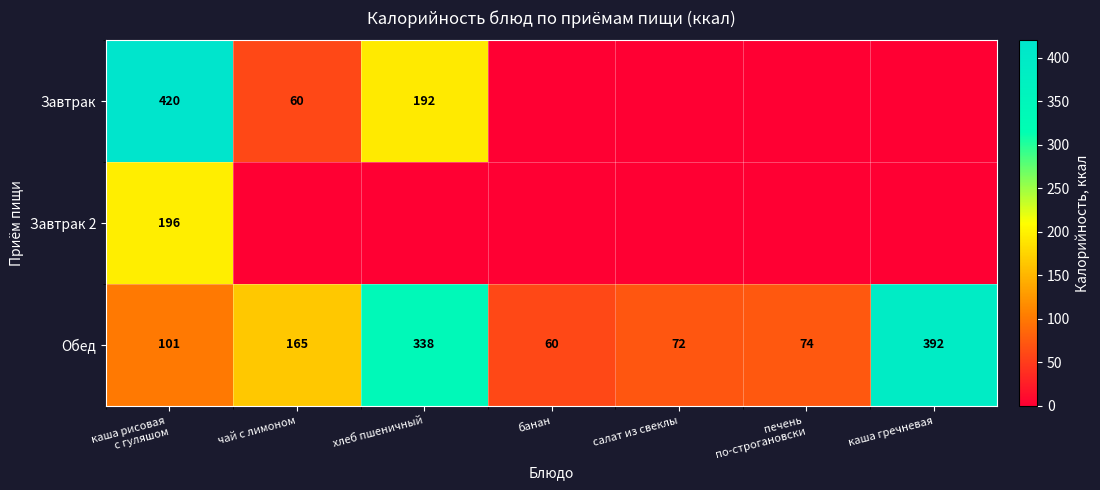

True or false: Обед has a value of 79 at банан.

False